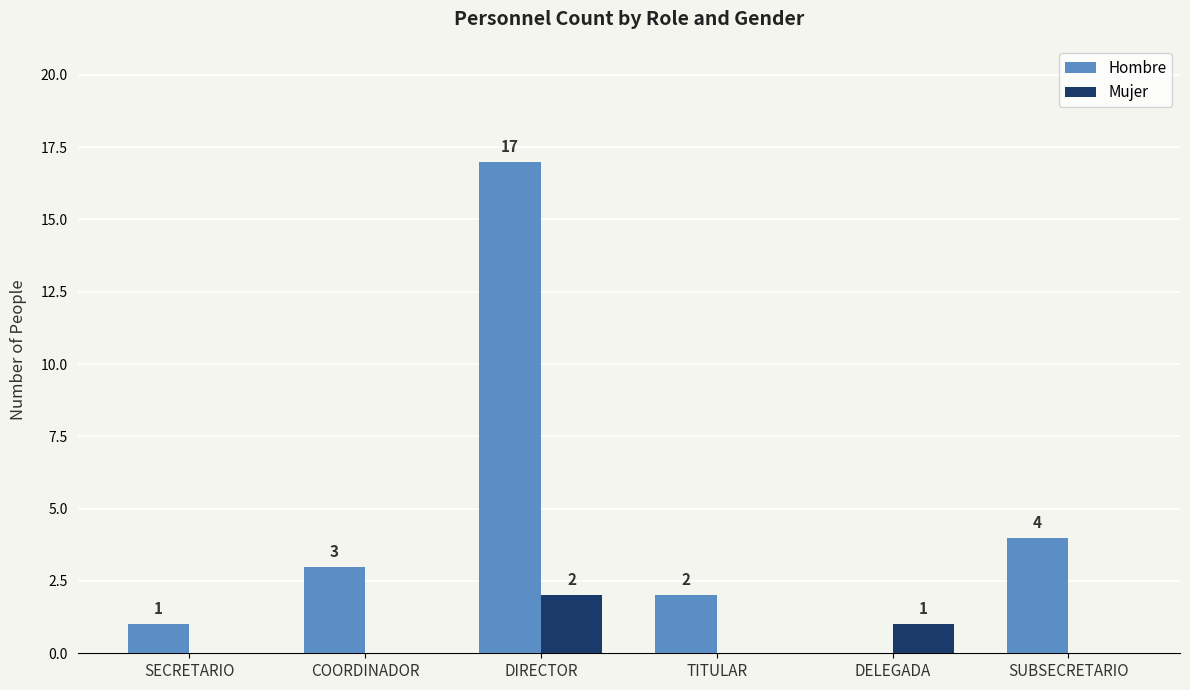

True or false: Hombre has a value of 2 at TITULAR.

True